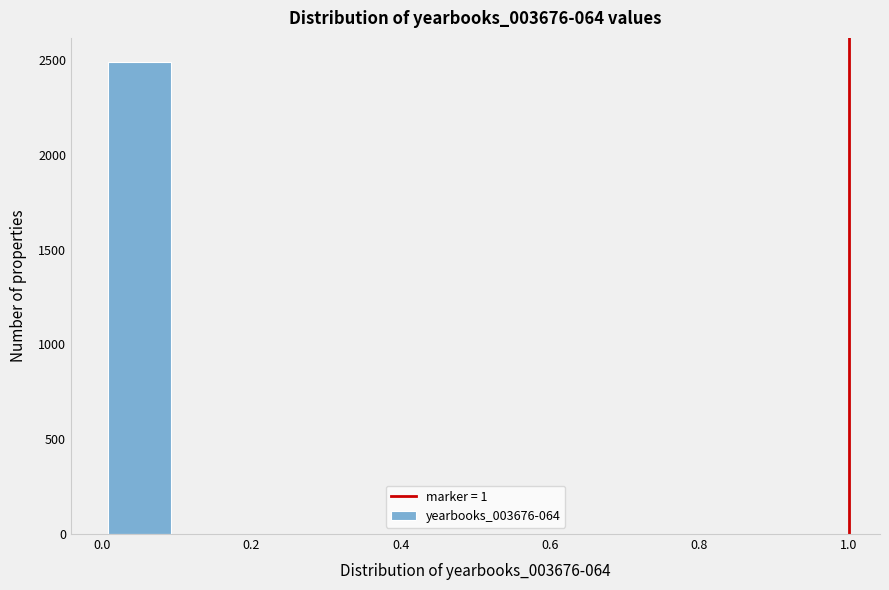

Which range on the x-axis has the tallest bar?

0.0 to 0.1